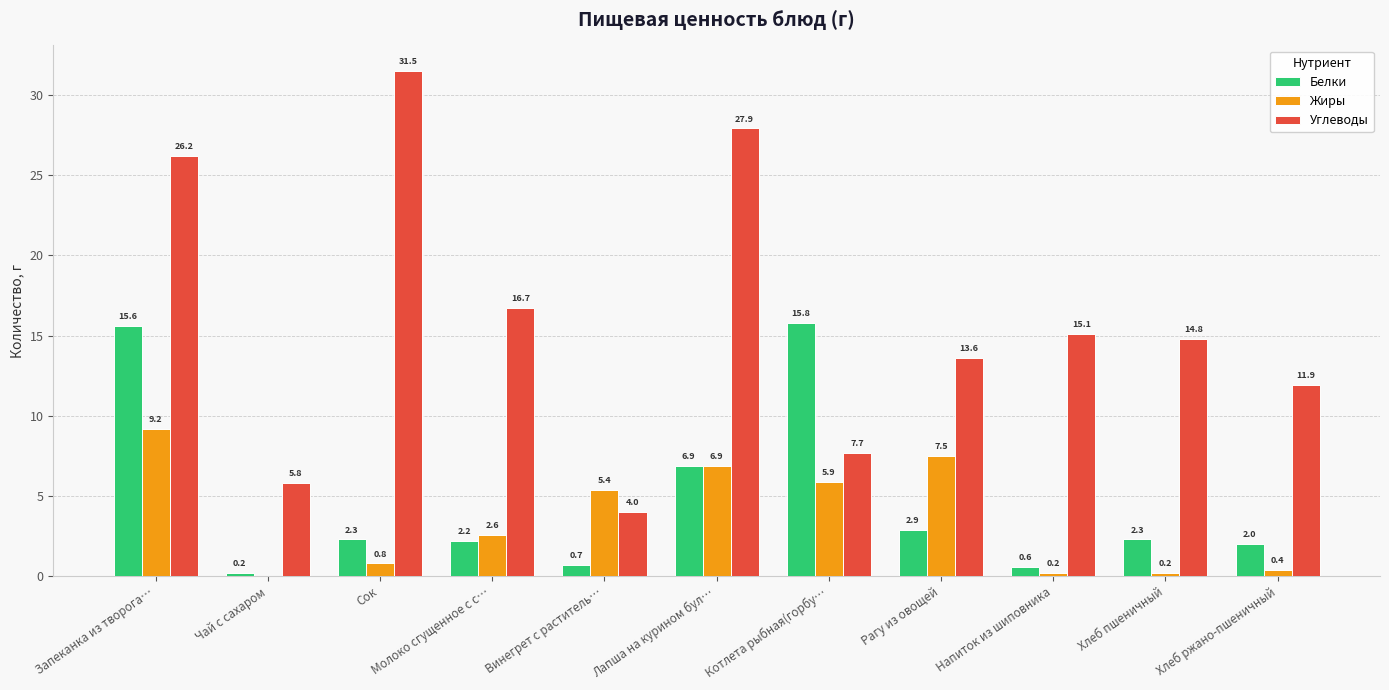

True or false: Жиры has a value of 0.0 at Чай с сахаром.

True